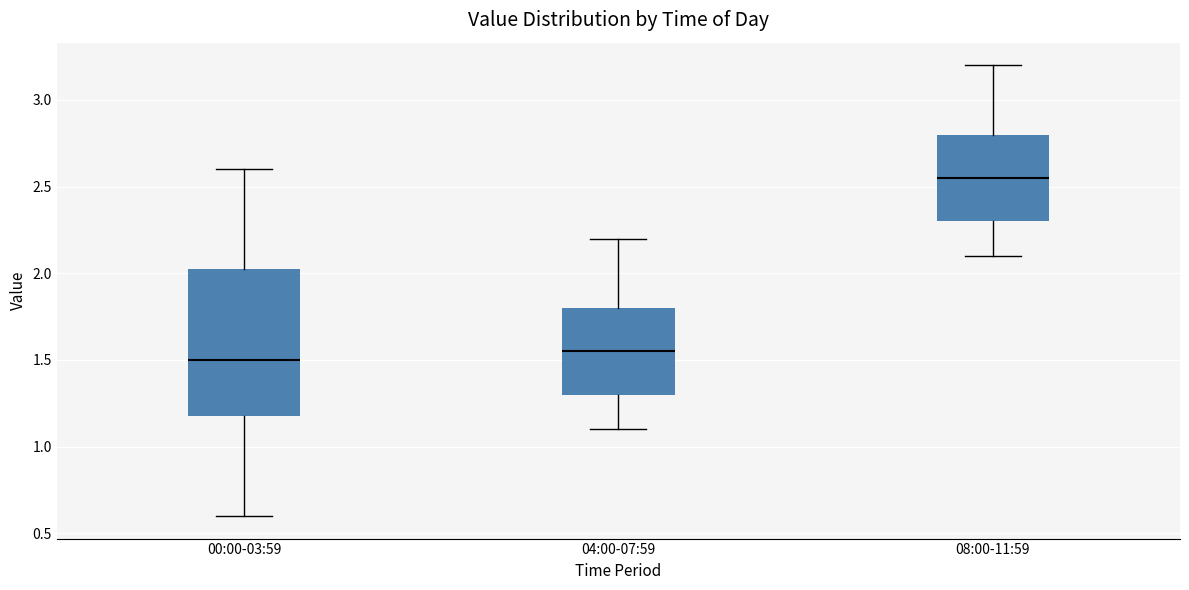

Where does the upper whisker of the box for 04:00-07:59 end on the y-axis? The values are not printed on the chart, so give them approximately, as read against the axis.

2.20